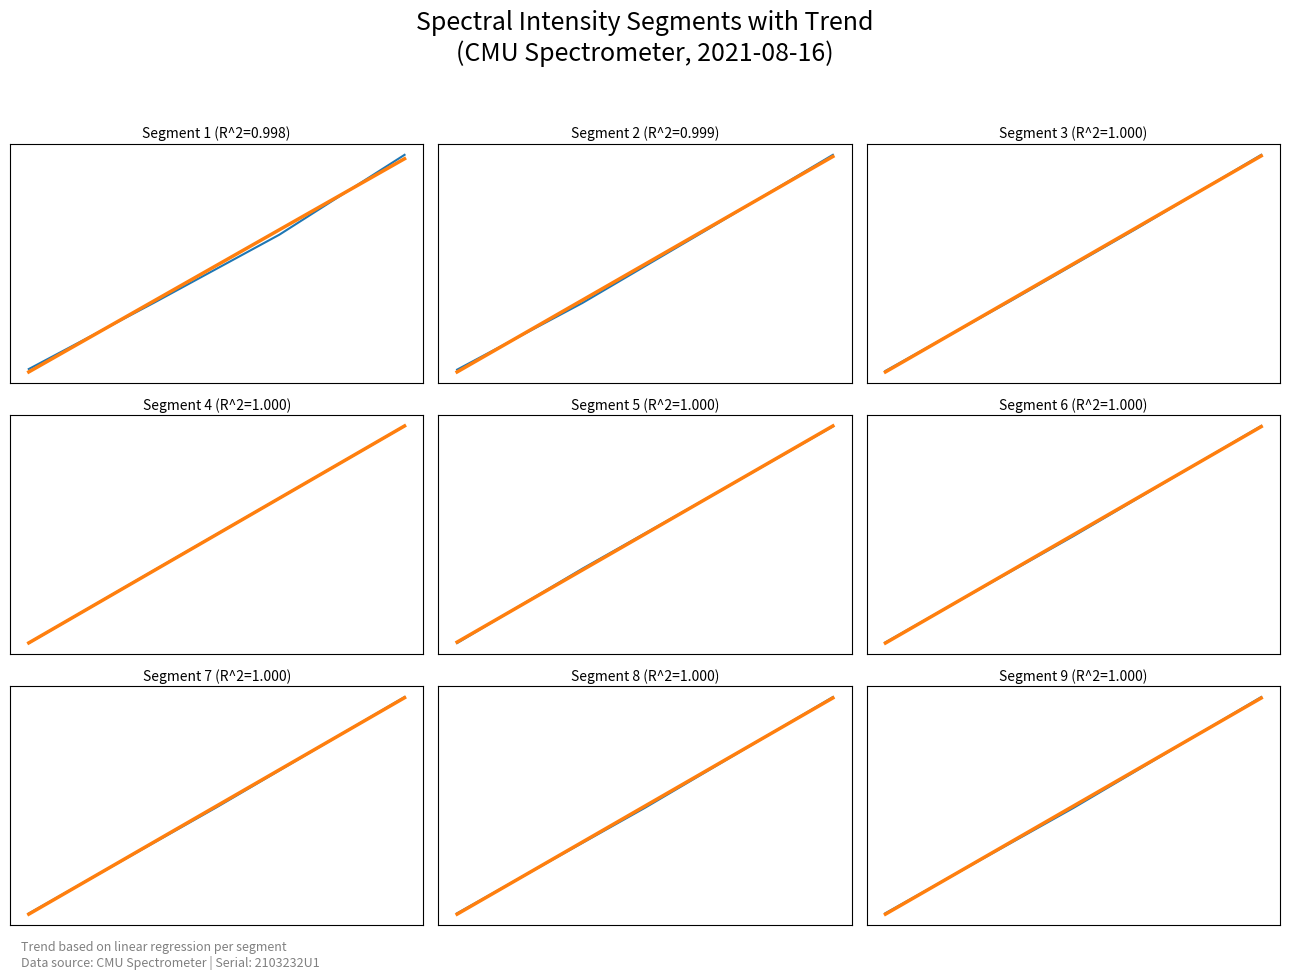

What is the average value?

2717.9